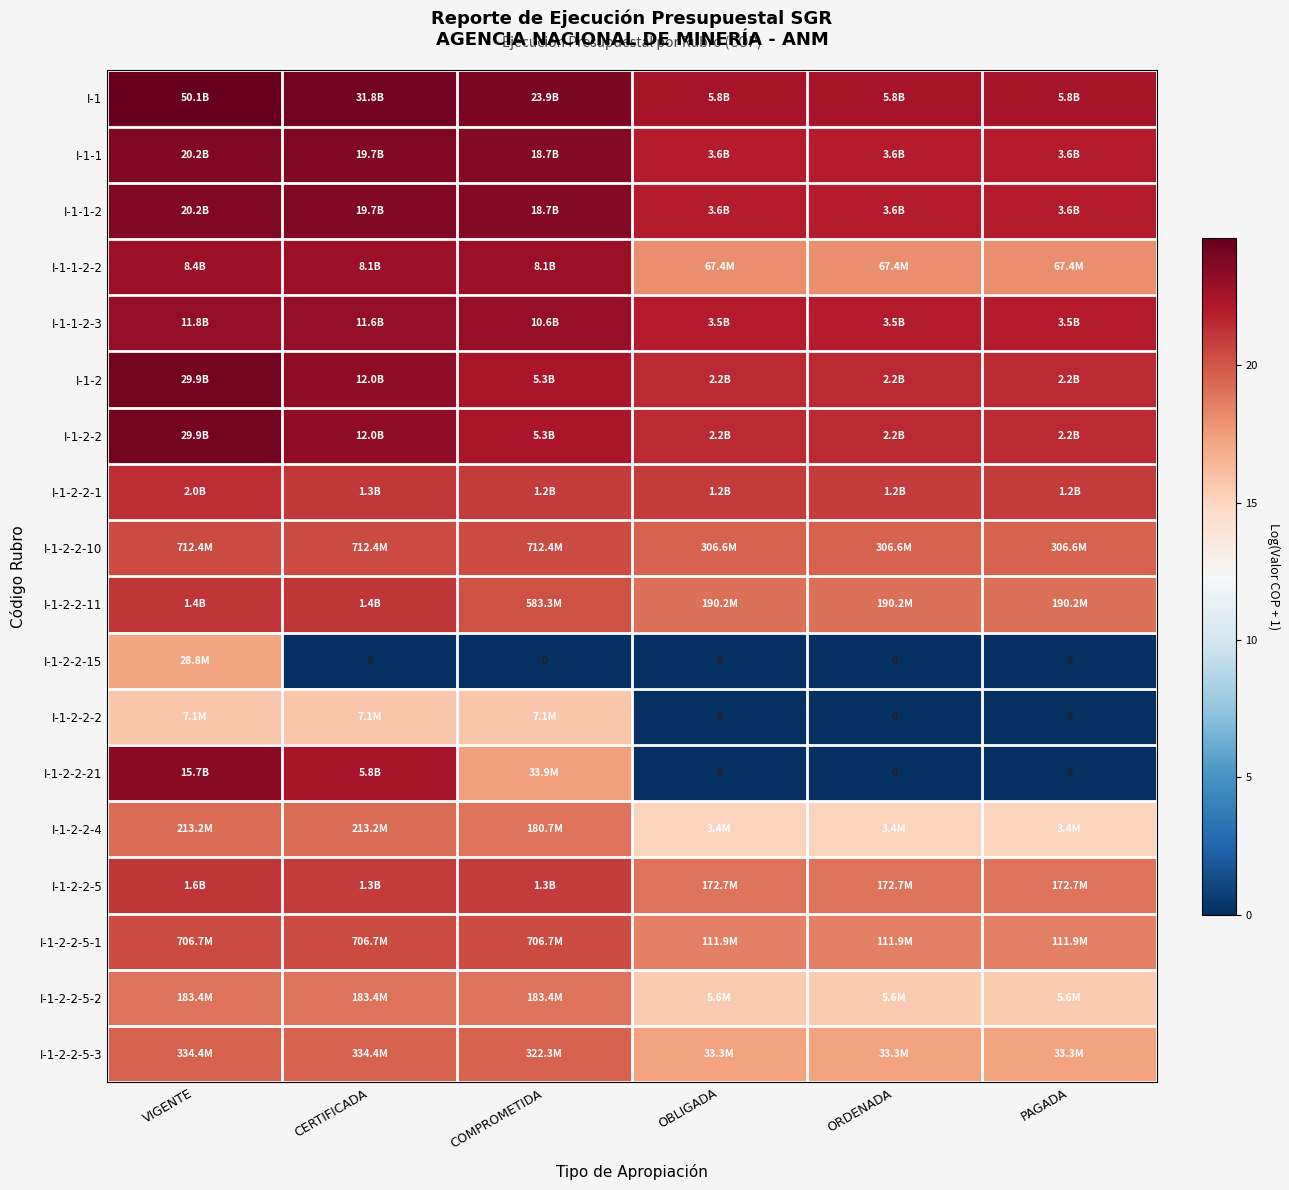

At which category does the chart reach its peak across all series?

VIGENTE